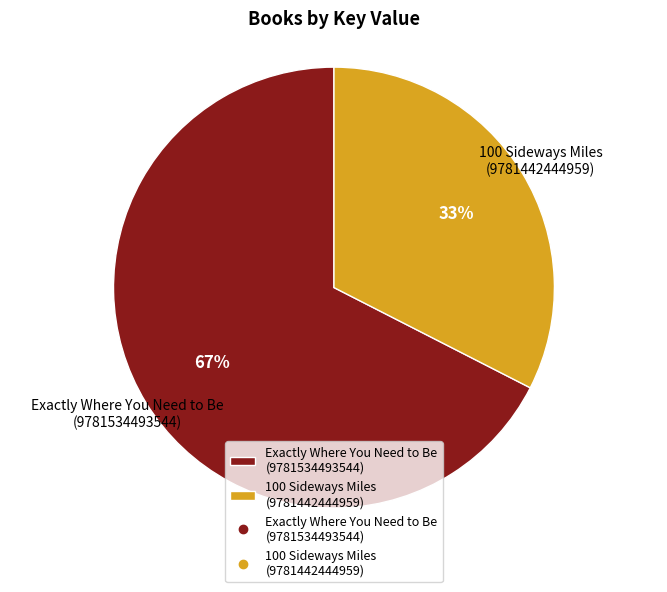

Does 100 Sideways Miles (9781442444959) represent more than half of the total?

No